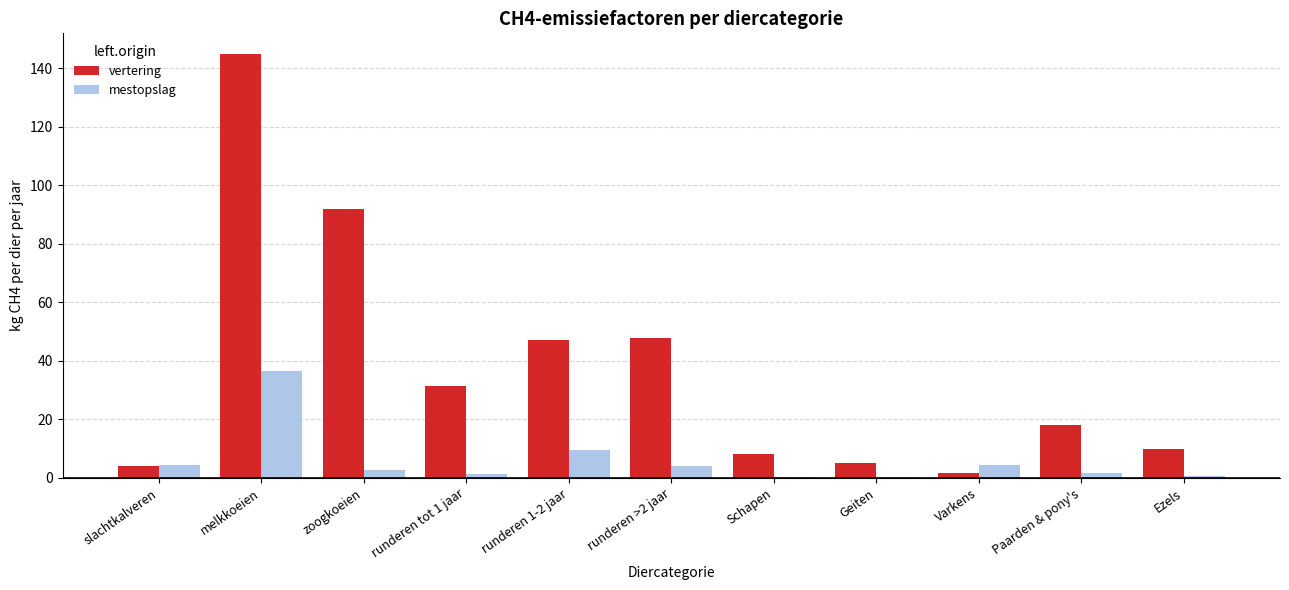

Which category has the highest value across all series?

melkkoeien